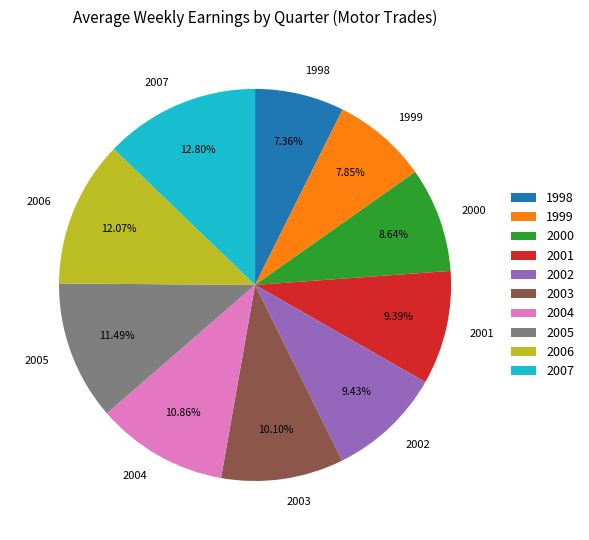

Does 2003 account for over 50% of the chart?

No